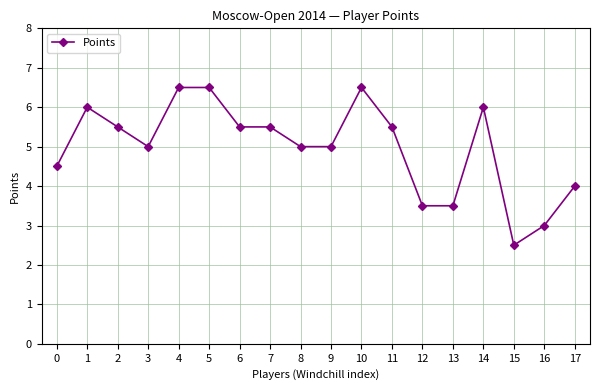

What is the sum of the values at 17 and 4?

10.5